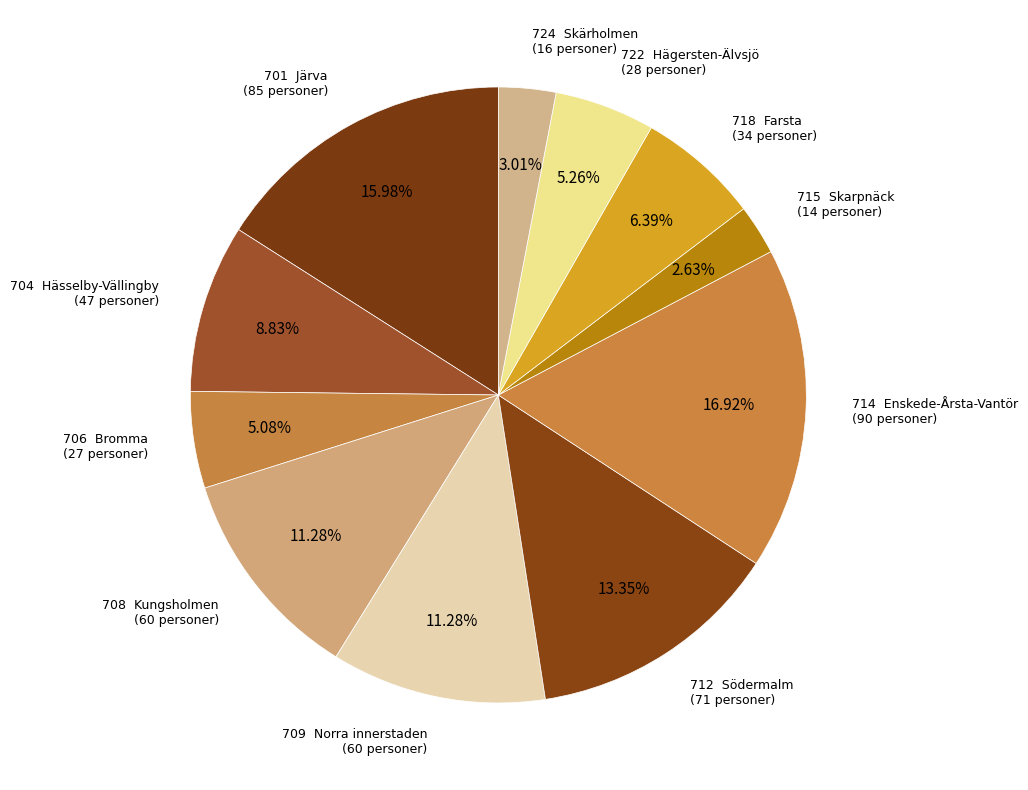

Does any single category account for the majority?

No